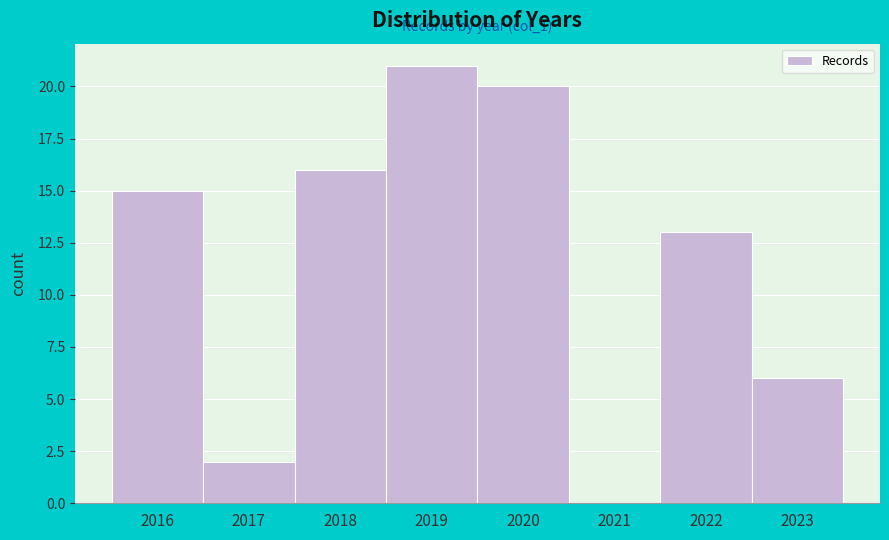

Over which range of the x-axis is the bar tallest?

2018.5 to 2019.5